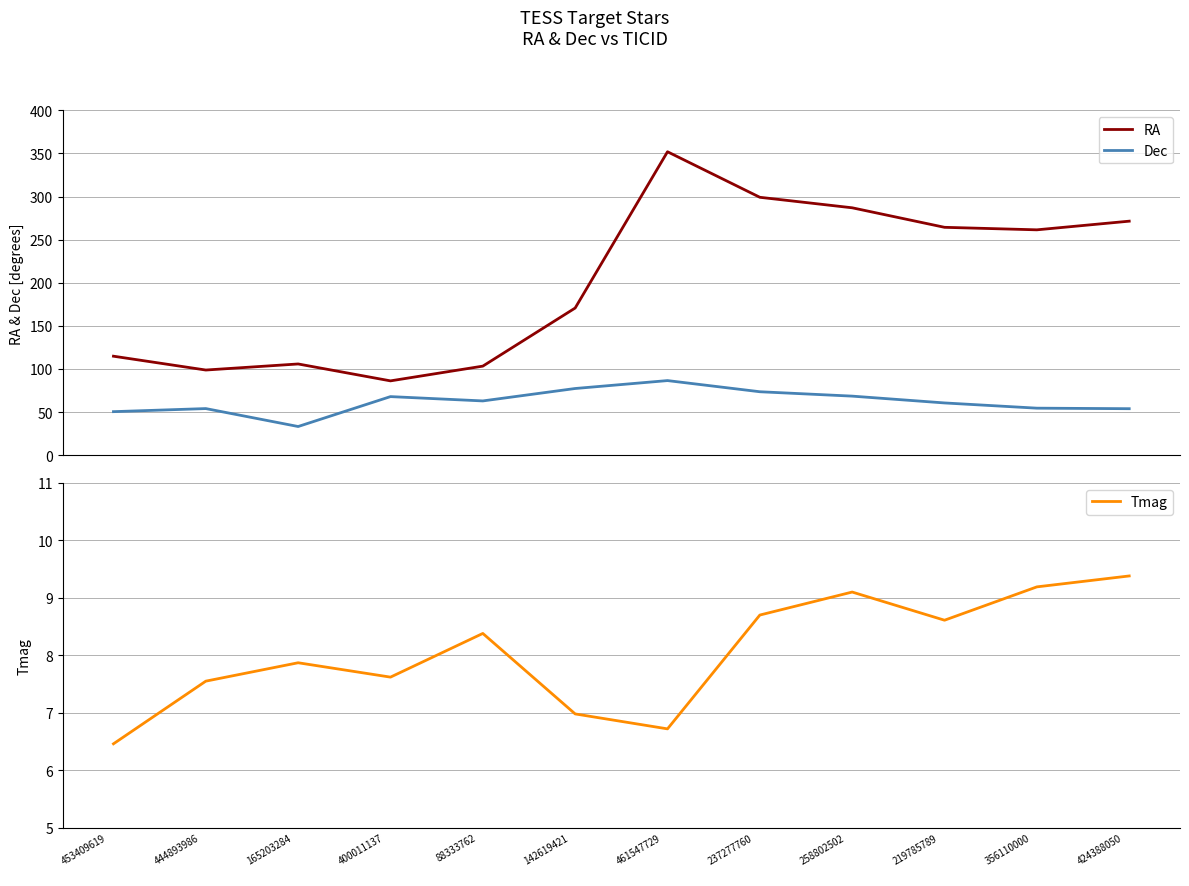

Where does the RA series first go above 261?

461547729
